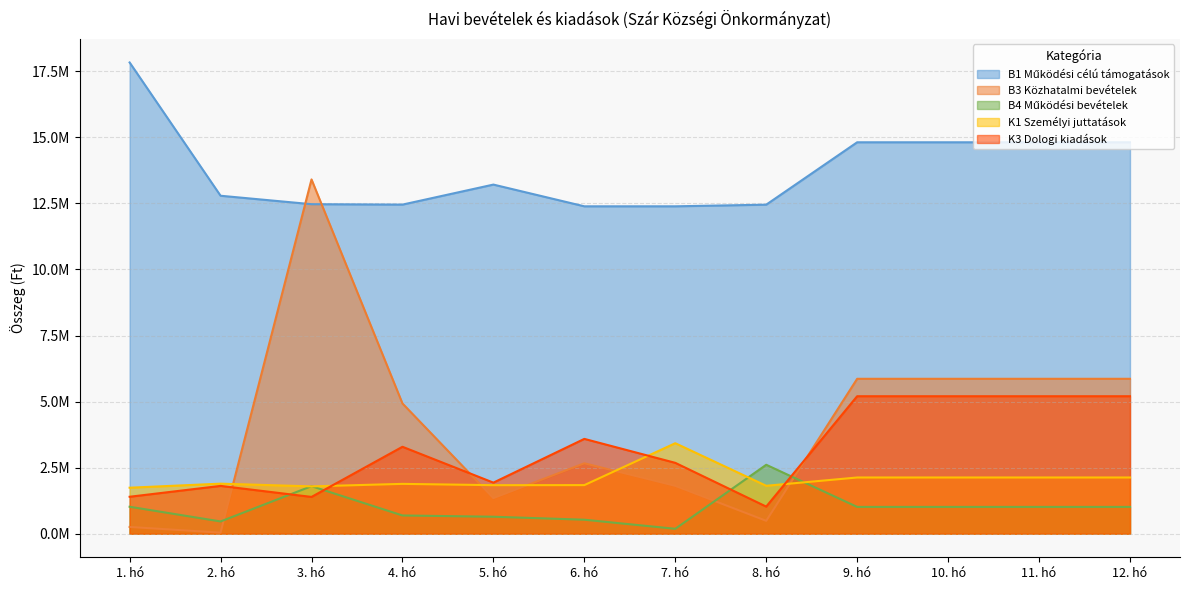

What is the difference between the maximum and minimum values in the B1 Működési célú támogatások series?

5444188